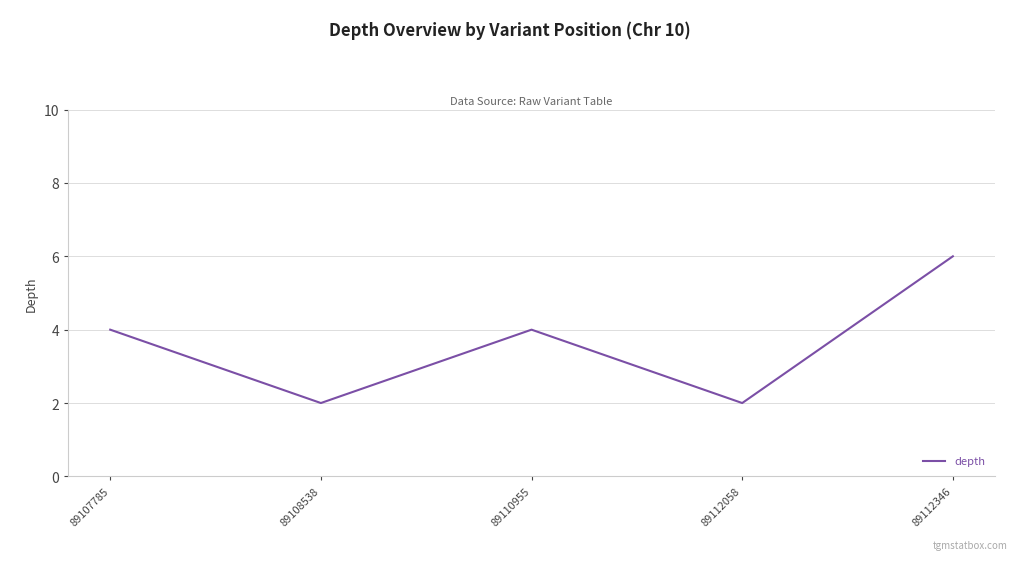

What is the approximate value at 89108538?

2